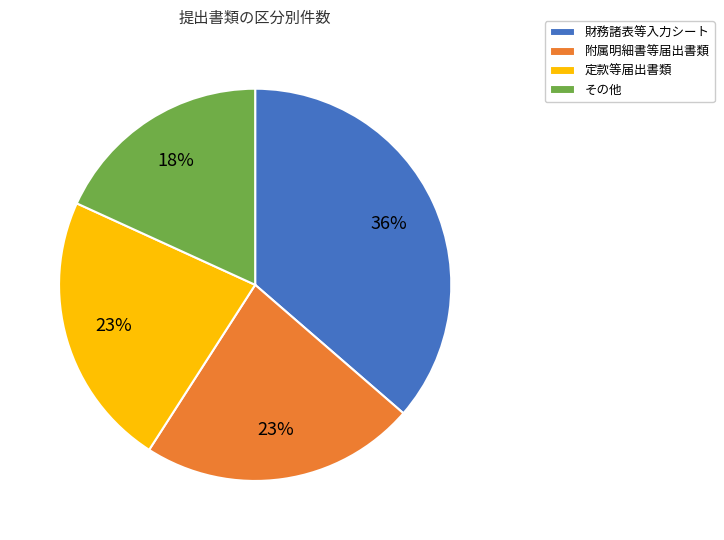

Is the sum of 定款等届出書類 and 附属明細書等届出書類 greater than half?

No